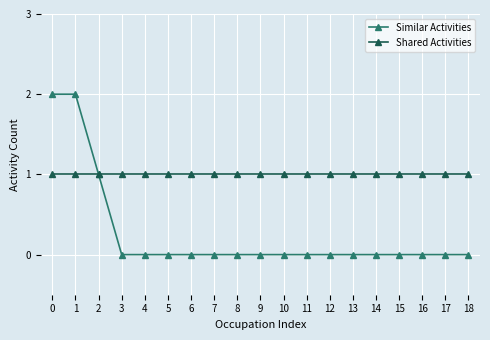

Between 0 and 16, which series saw the biggest shift?

Similar Activities